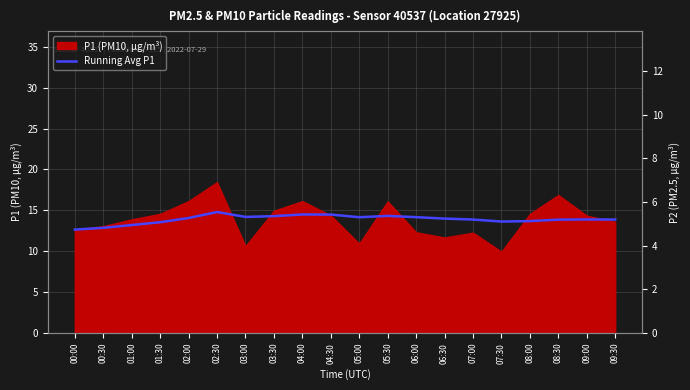

Reading left to right, transcribe all the data shown in this chart.

12.7	12.9	13.2	13.5	14.1	14.8	14.2	14.3	14.5	14.5	14.2	14.3	14.2	14.0	13.9	13.6	13.7	13.9	13.9	13.9